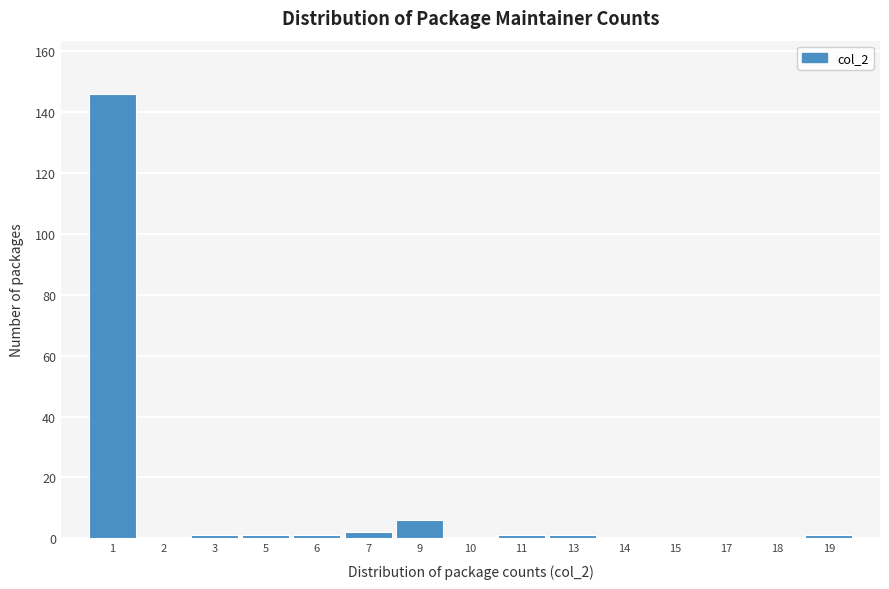

Reading left to right, list all the values displayed in this chart.

1=146	2=0	3=1	5=1	6=1	7=2	9=6	10=0	11=1	13=1	14=0	15=0	17=0	18=0	19=1